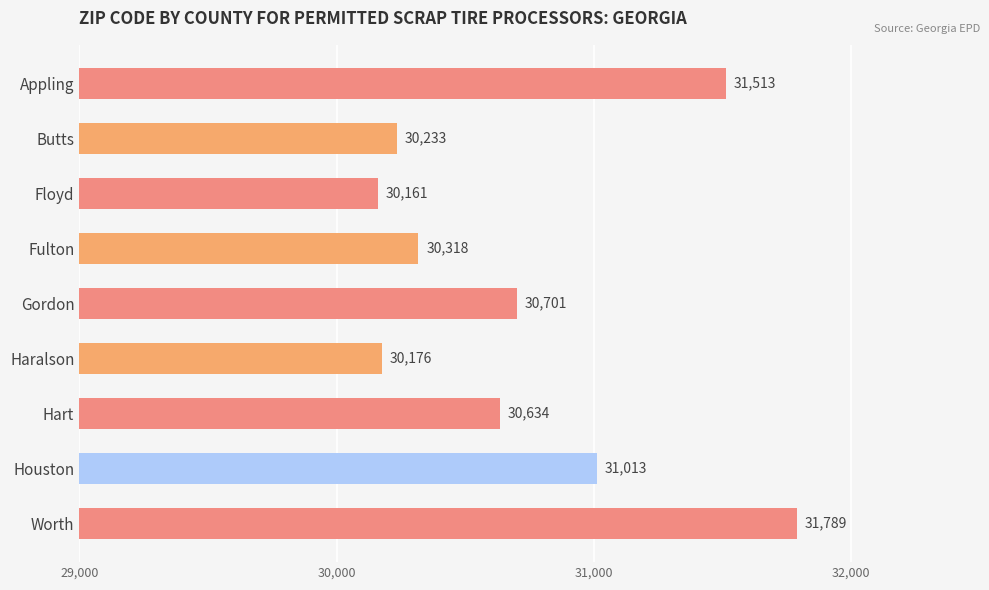

Rank the categories by value from lowest to highest.

Floyd, Haralson, Butts, Fulton, Hart, Gordon, Houston, Appling, Worth